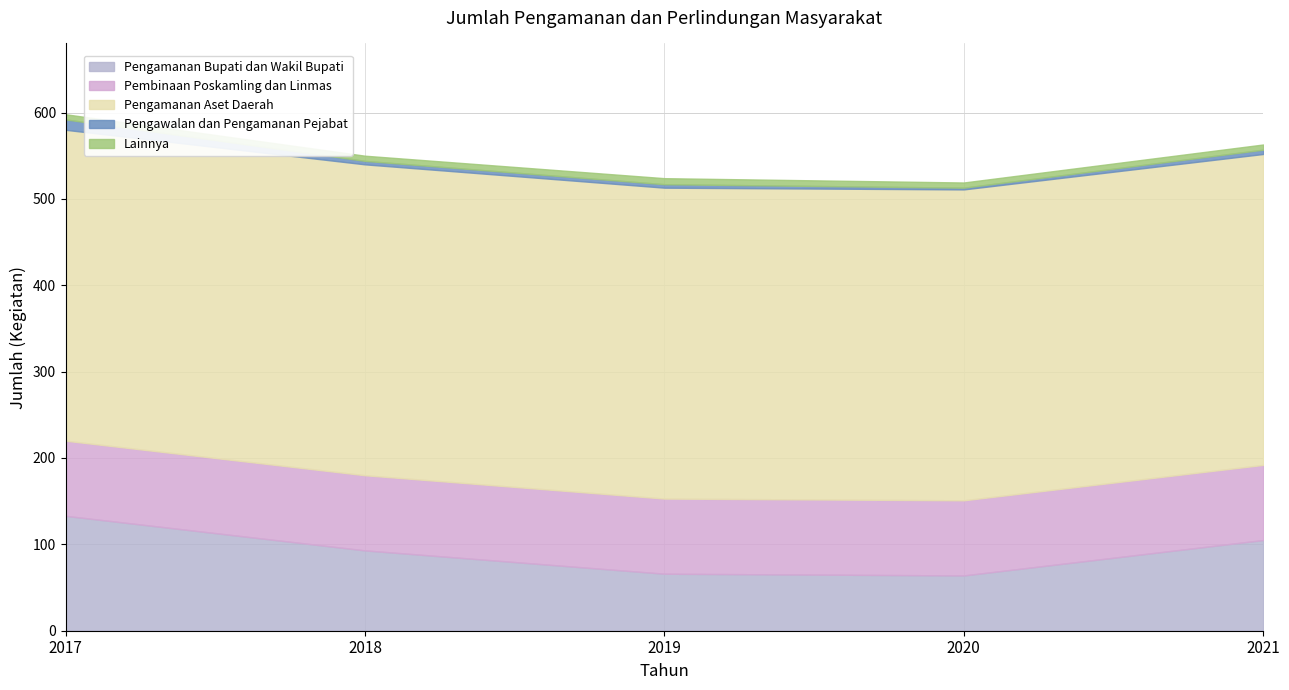

True or false: Pengamanan Aset Daerah and Pembinaan Poskamling dan Linmas intersect in this chart.

False